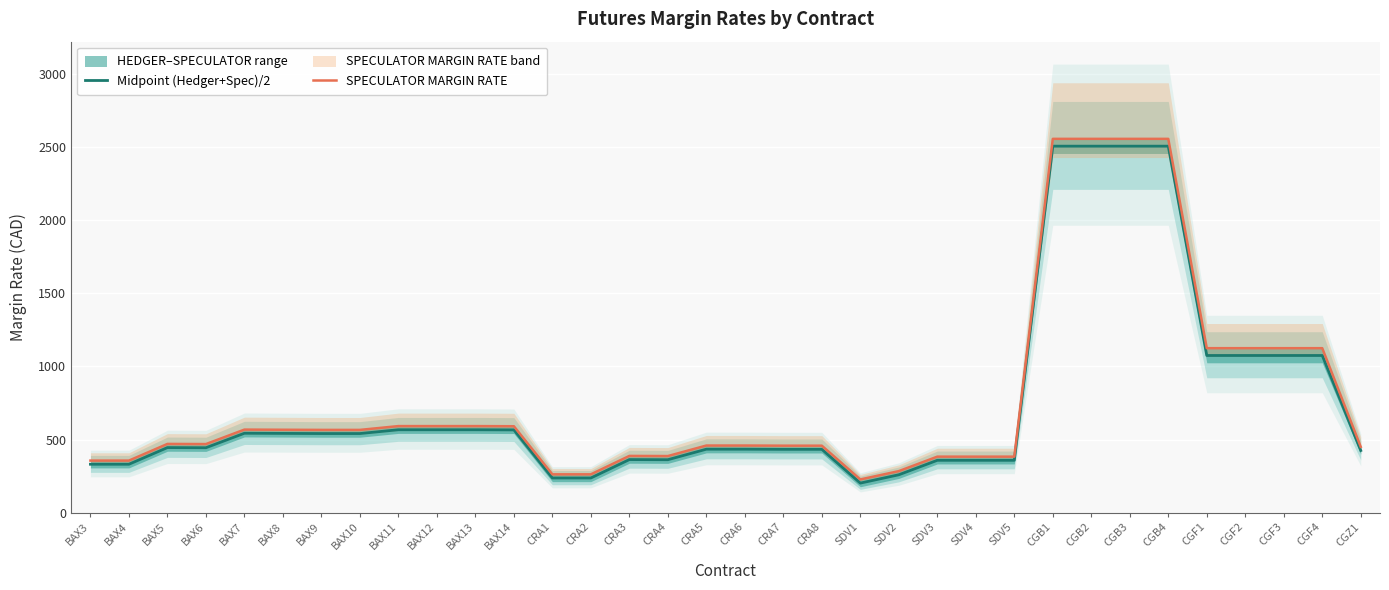

Which series has the largest range (max minus min)?

SPECULATOR MARGIN RATE